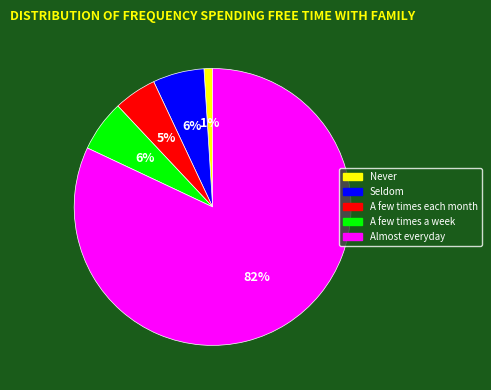

Does any single category account for the majority?

Yes